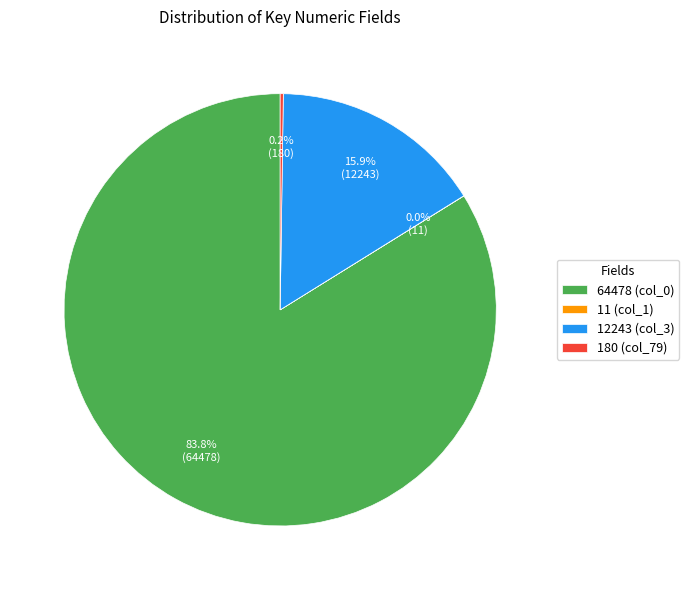

Between 12243 (col_3) and 64478 (col_0), which is larger?

64478 (col_0)